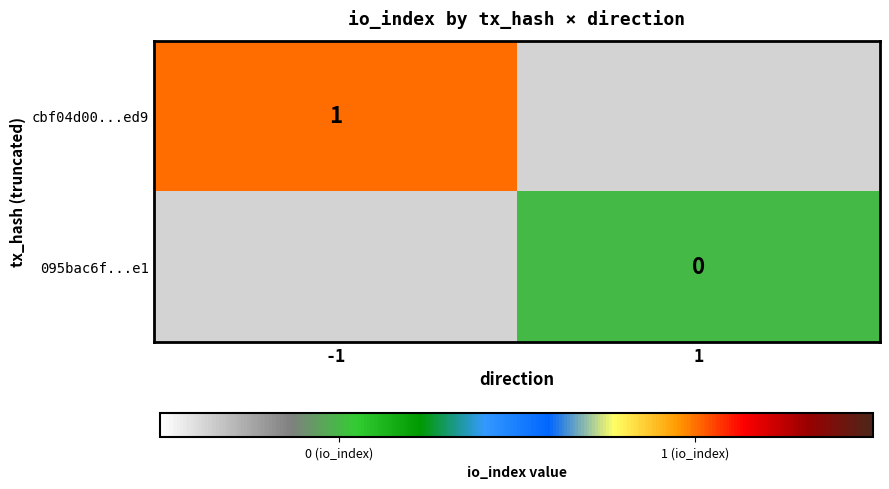

Is the value of 095bac6f...e1 at 1 greater than the value of cbf04d00...ed9 at -1?

No